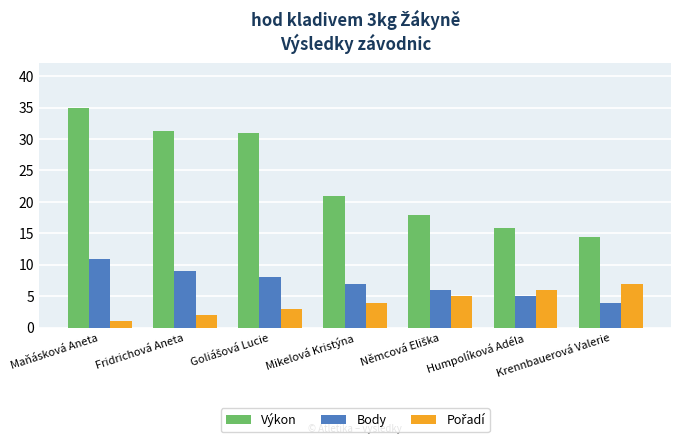

What is the highest value of the Výkon series?

34.9